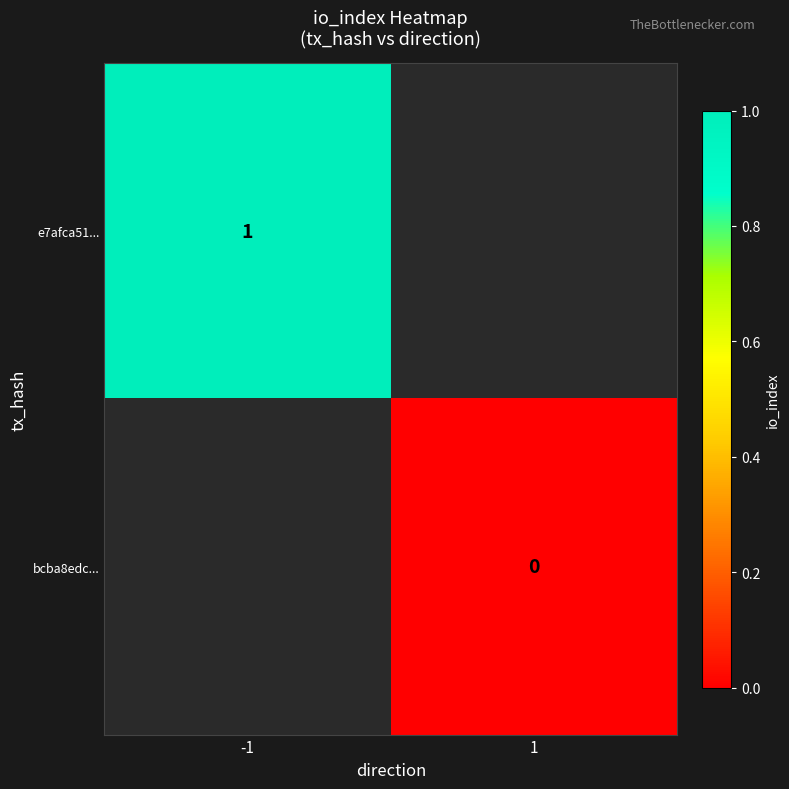

The e7afca51... series shows 1.5 at -1. True or false?

False